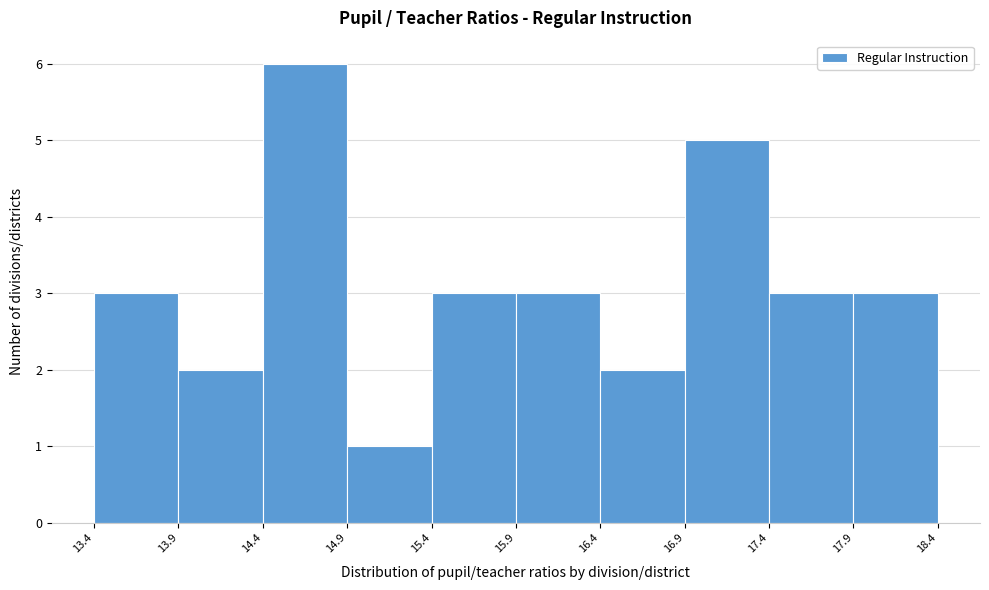

Reading left to right, list every bar in this chart as the range it spans on the x-axis followed by its height. The values are not printed on the chart, so give them approximately, as read against the axis.

13.4 to 13.9: 3
13.9 to 14.4: 2
14.4 to 14.9: 6
14.9 to 15.4: 1
15.4 to 15.9: 3
15.9 to 16.4: 3
16.4 to 16.9: 2
16.9 to 17.4: 5
17.4 to 17.9: 3
17.9 to 18.4: 3